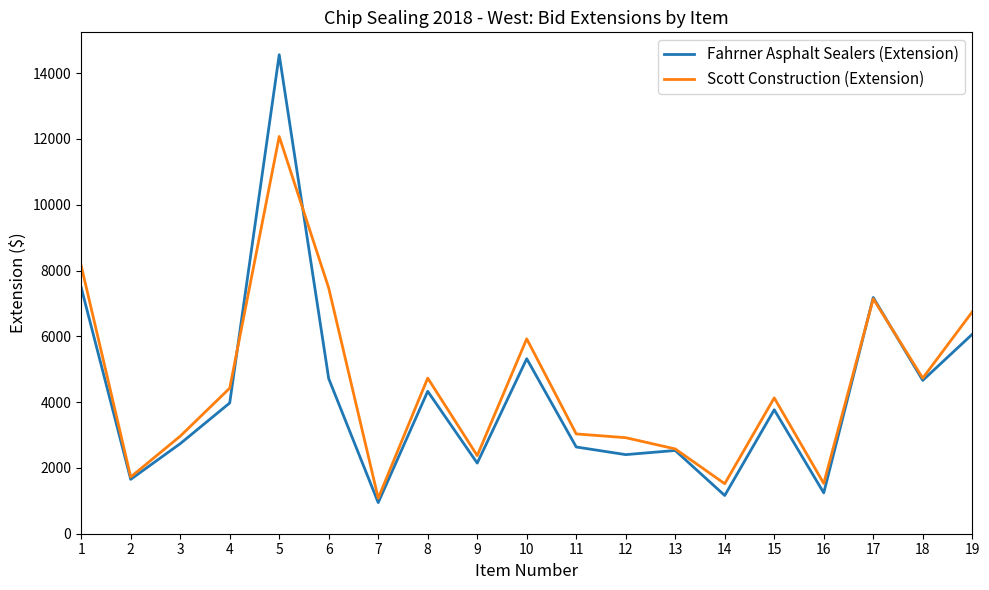

Count the number of categories in the chart.

19